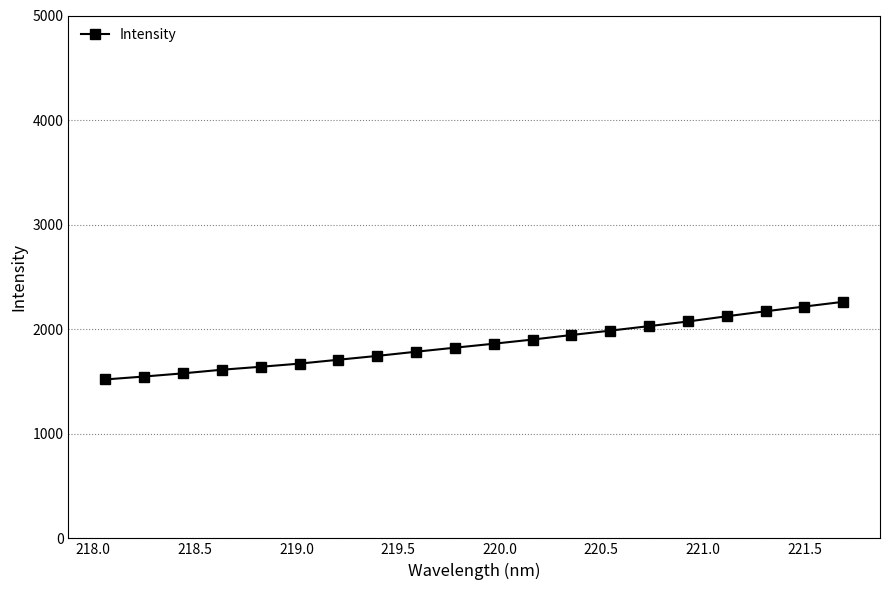

What is the smallest value displayed?

1519.7